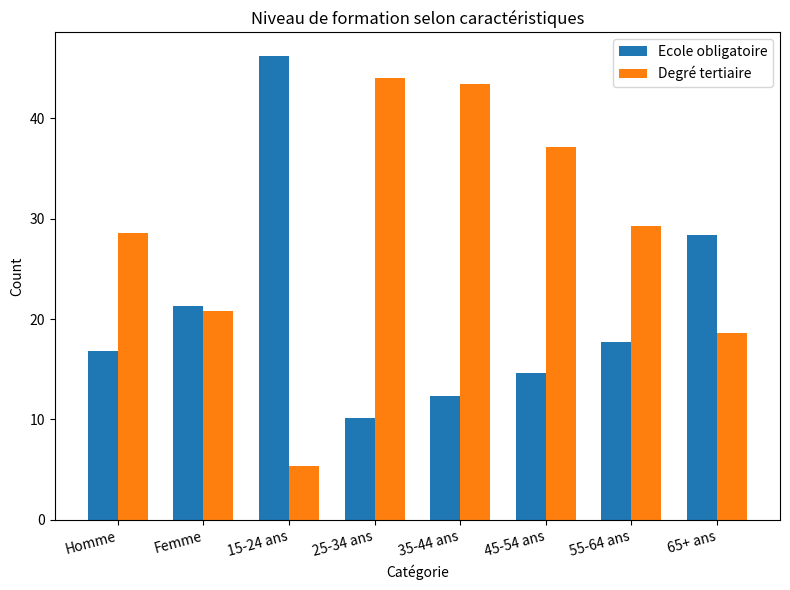

What is the label of the 2nd bar from the right?

55-64 ans